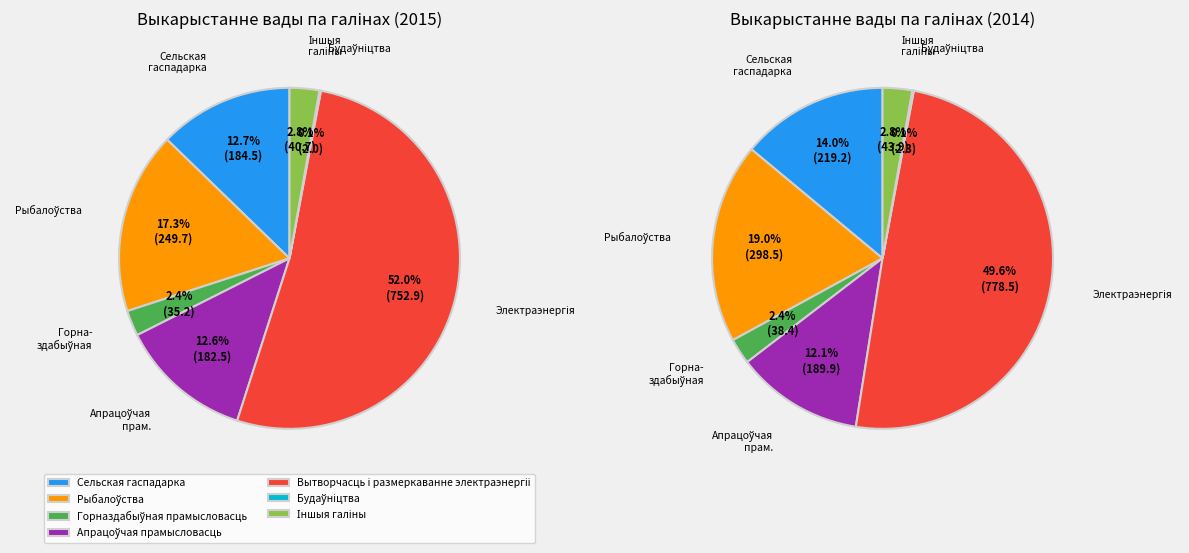

Rank the categories by value from lowest to highest.

Будаўніцтва, Горназдабыўная прамысловасць, Іншыя галіны, Апрацоўчая прамысловасць, Сельская гаспадарка, Рыбалоўства, Вытворчасць і размеркаванне электраэнергіі